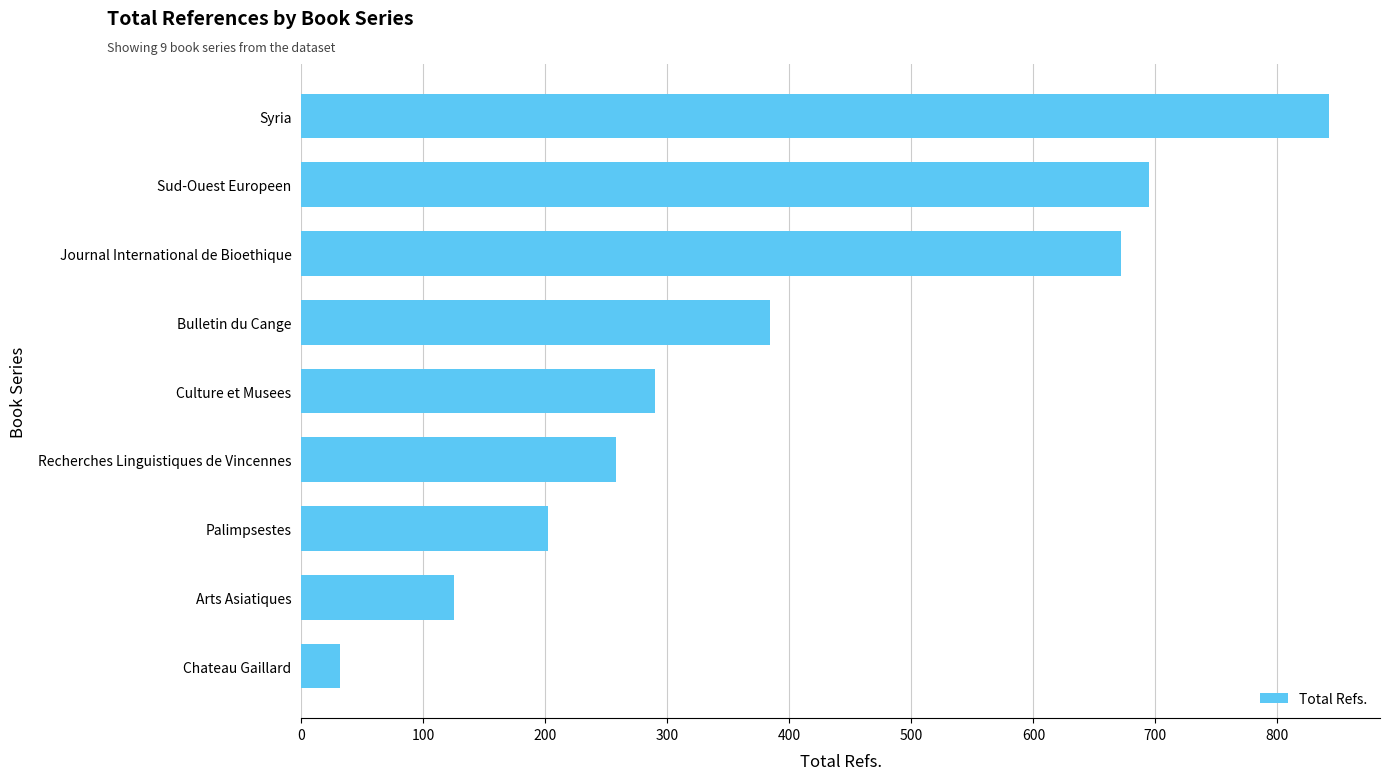

What is the minimum value shown in the chart?

32